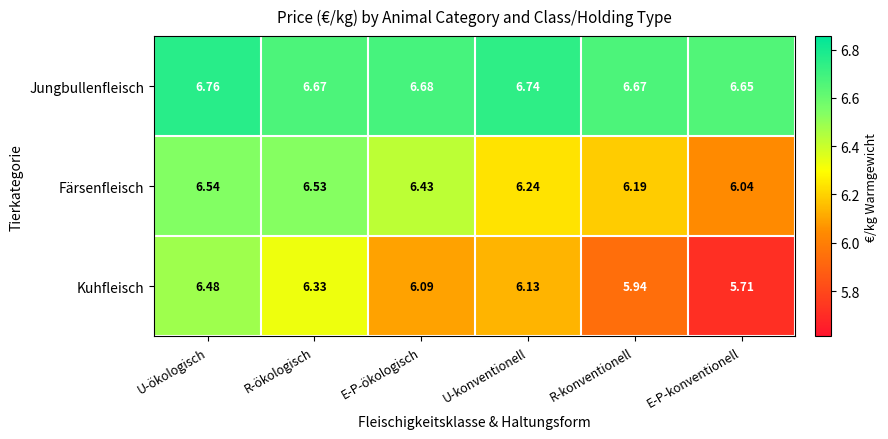

Between U-ökologisch and U-konventionell, which series saw the biggest shift?

Kuhfleisch